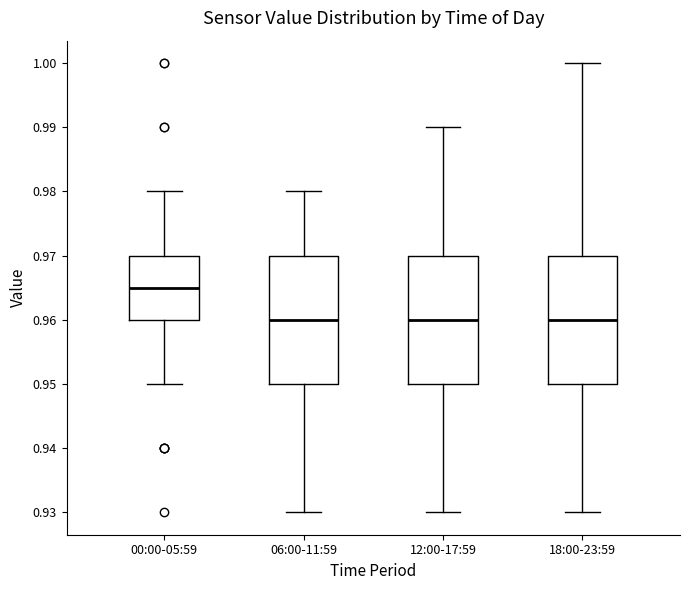

Reading left to right, transcribe this box plot: for each box, give where its median line is, the range the box spans, and where its two whiskers end, as read against the y-axis. The values are not printed on the chart, so give them approximately, as read against the axis.

00:00-05:59: median 0.965, box 0.960 to 0.970, whiskers 0.950 to 0.980
06:00-11:59: median 0.960, box 0.950 to 0.970, whiskers 0.930 to 0.980
12:00-17:59: median 0.960, box 0.950 to 0.970, whiskers 0.930 to 0.990
18:00-23:59: median 0.960, box 0.950 to 0.970, whiskers 0.930 to 1.000